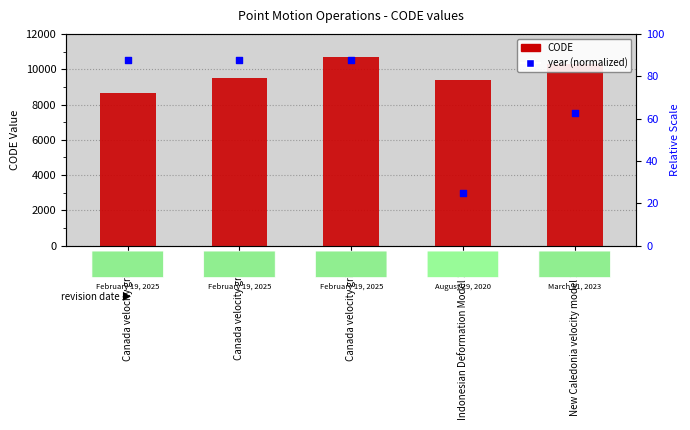

What are all the series names shown in the legend?

CODE, year normalized